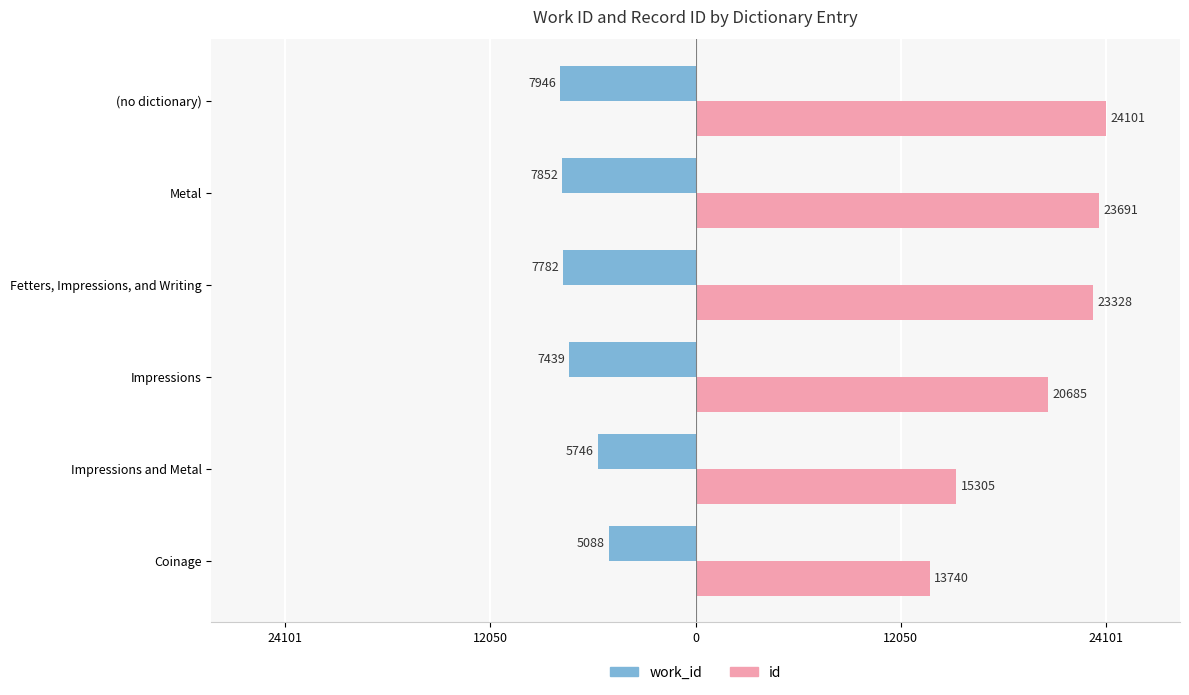

Where does the id series first go above 23328?

Metal